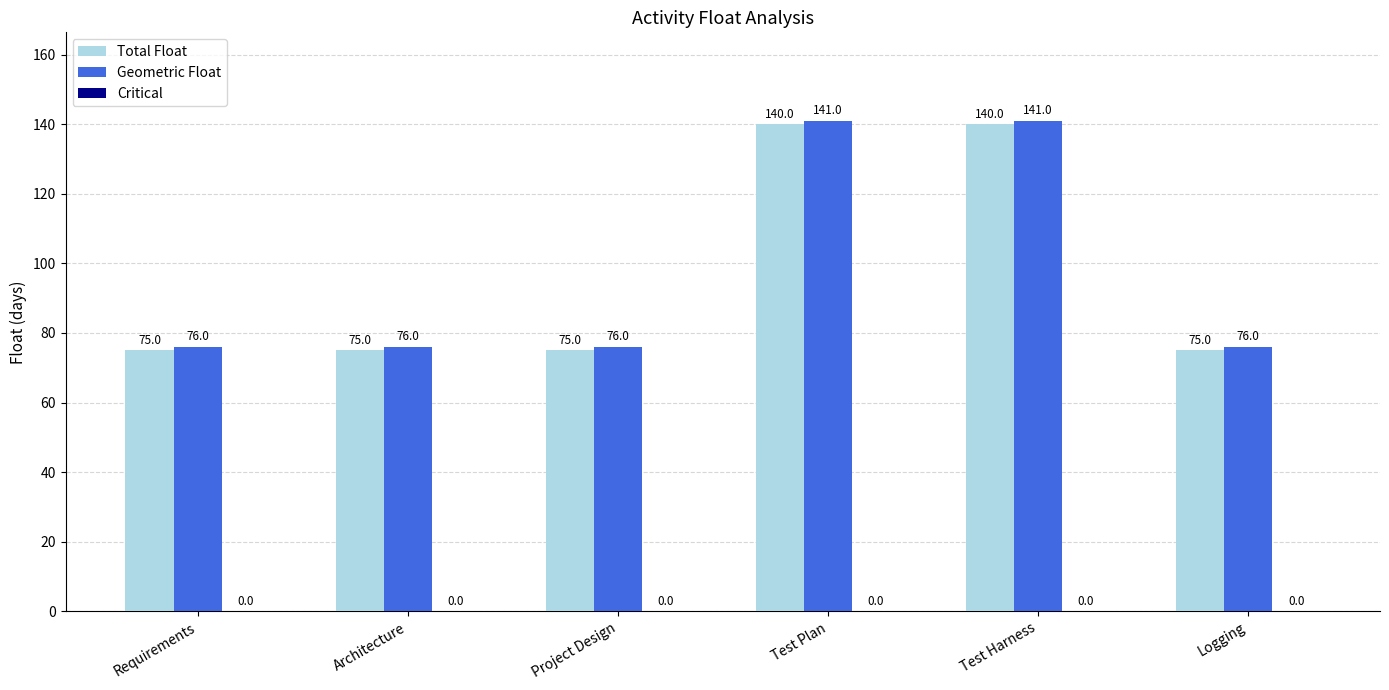

Is it true that Total Float equals 117 at Architecture?

False